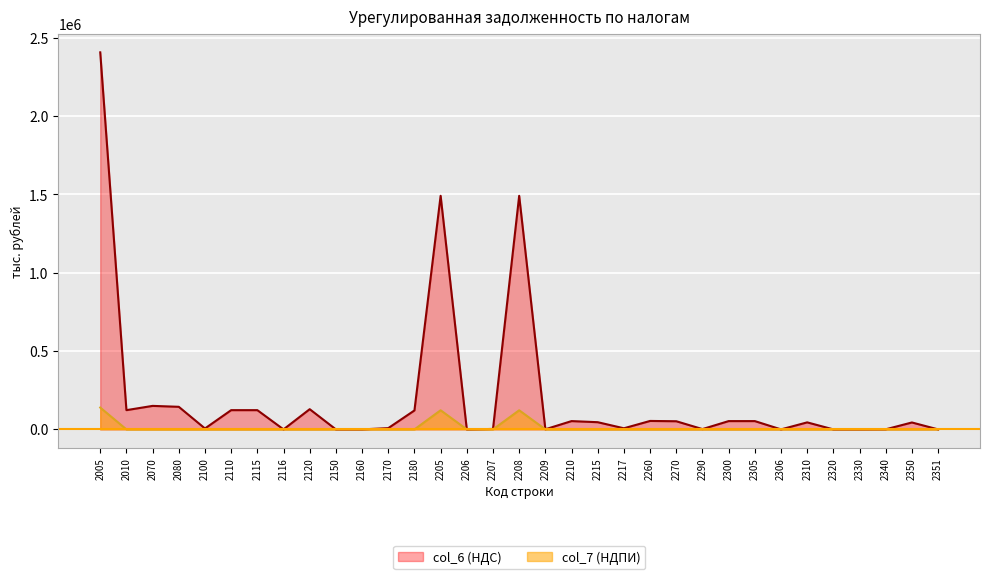

What is the difference between the maximum and minimum values in the col_7 (НДПИ) series?

139384